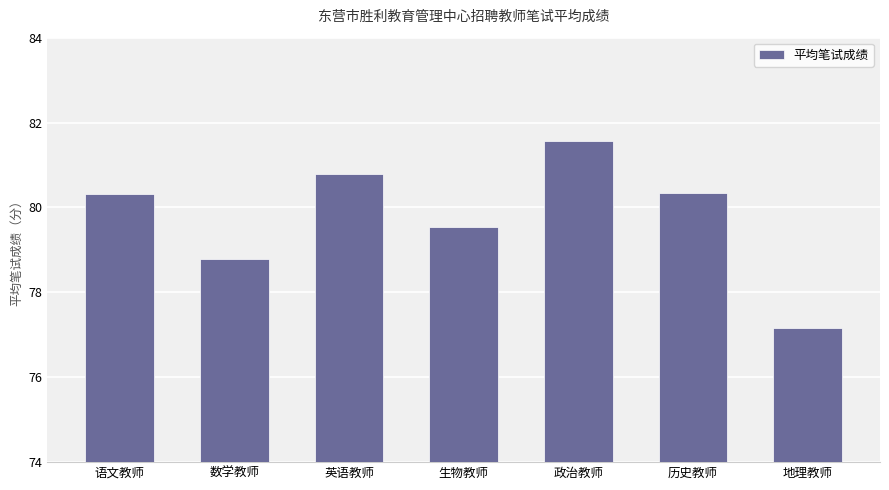

Count the number of values greater than 80.

4